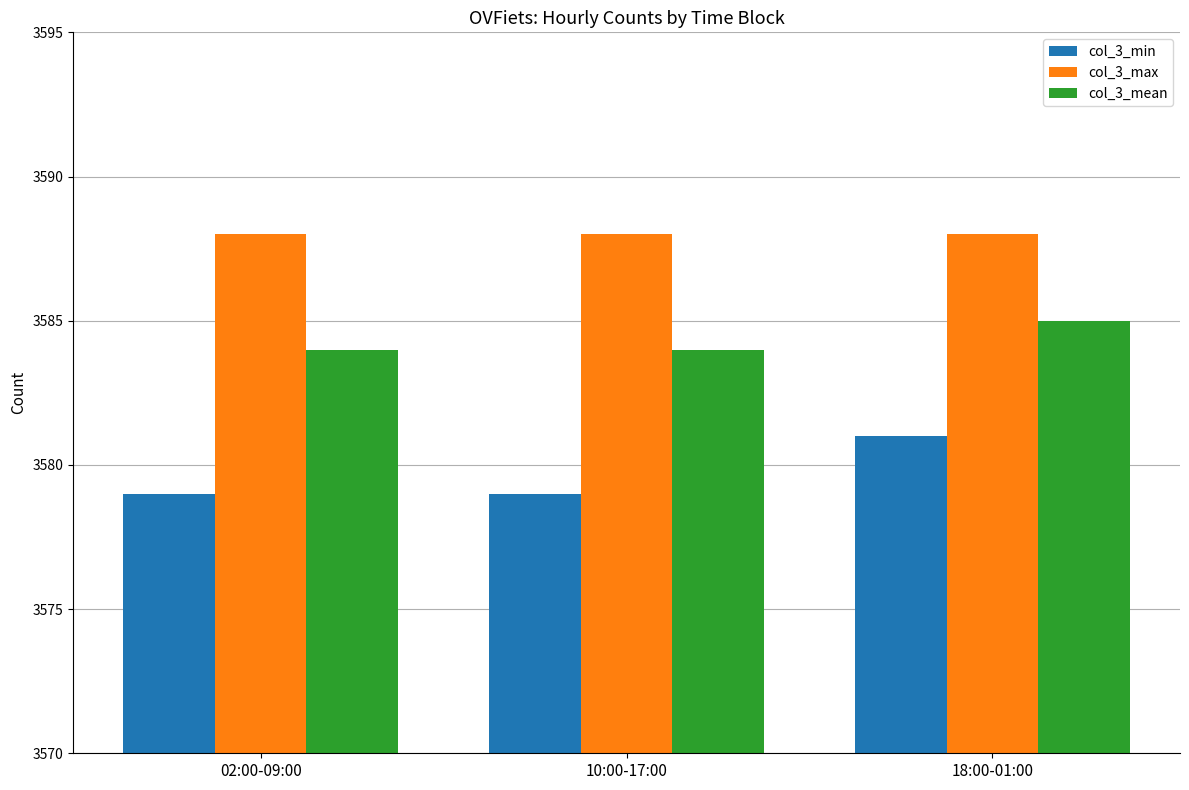

What is the difference between the maximum and second lowest values in the col_3_min series?

2